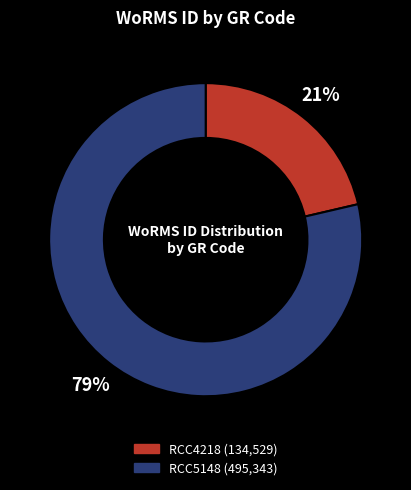

What percentage is the RCC4218 slice, to the nearest percent?

21%